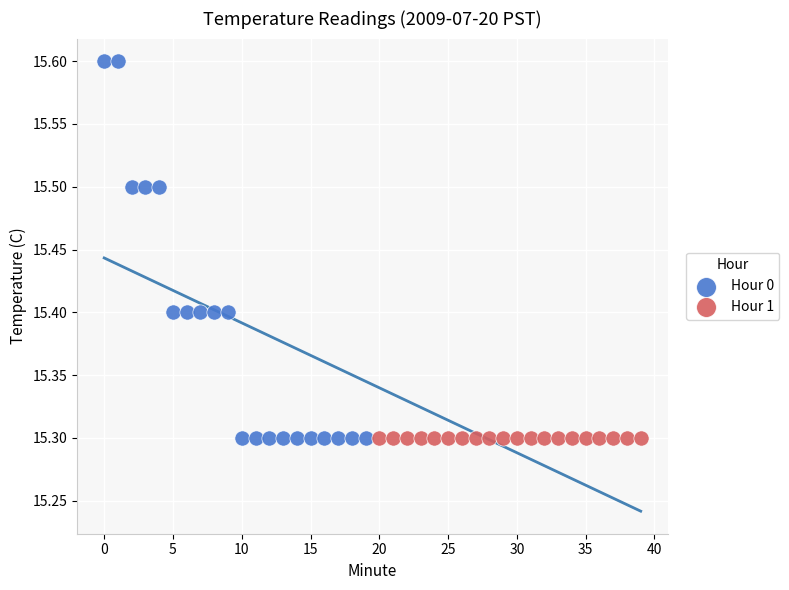

Which series contains the highest Y value?

Hour 0